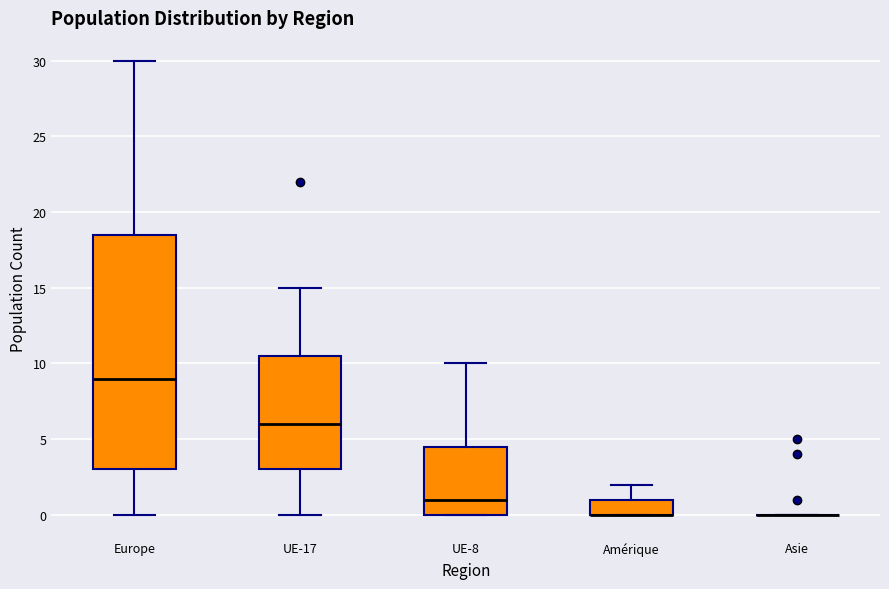

Where does the median line of the box for UE-8 sit on the y-axis? The values are not printed on the chart, so give them approximately, as read against the axis.

1.0